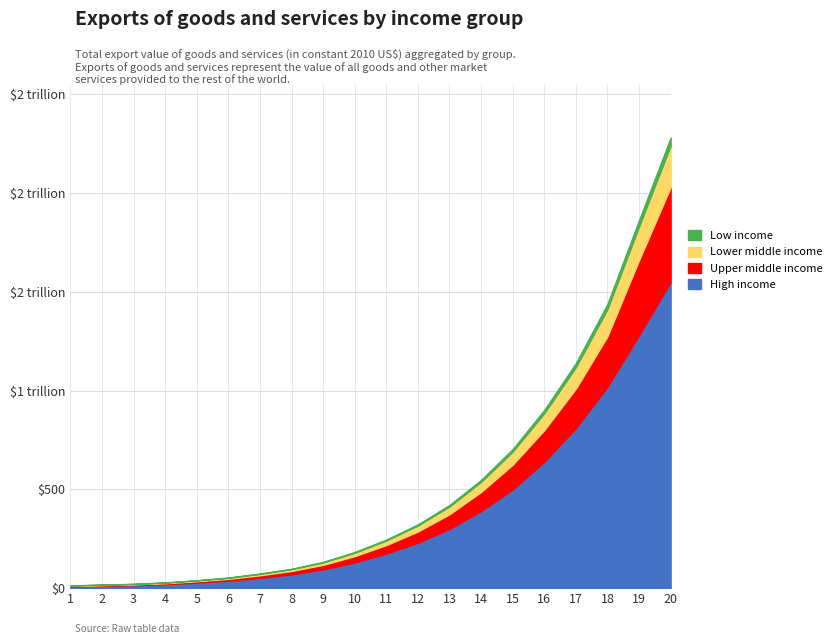

The Upper middle income series shows 1010 at 17. True or false?

True